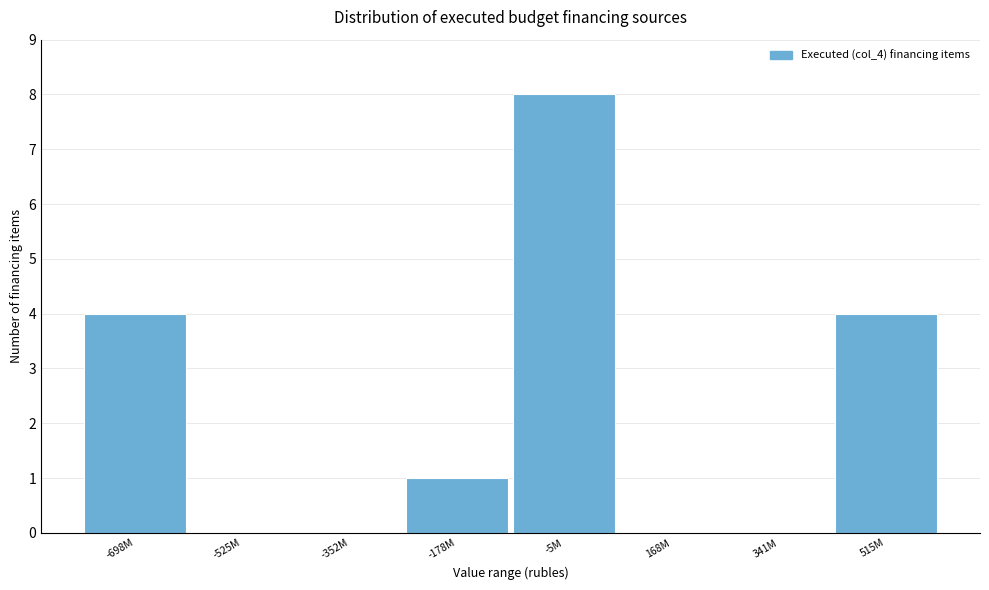

Reading left to right, transcribe all the data shown in this chart.

-698M=4	-525M=0	-352M=0	-178M=1	-5M=8	168M=0	341M=0	515M=4